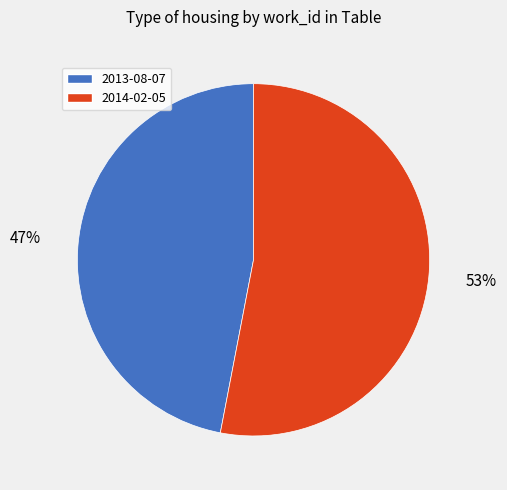

What percentage is the 2014-02-05 slice, to the nearest percent?

53%